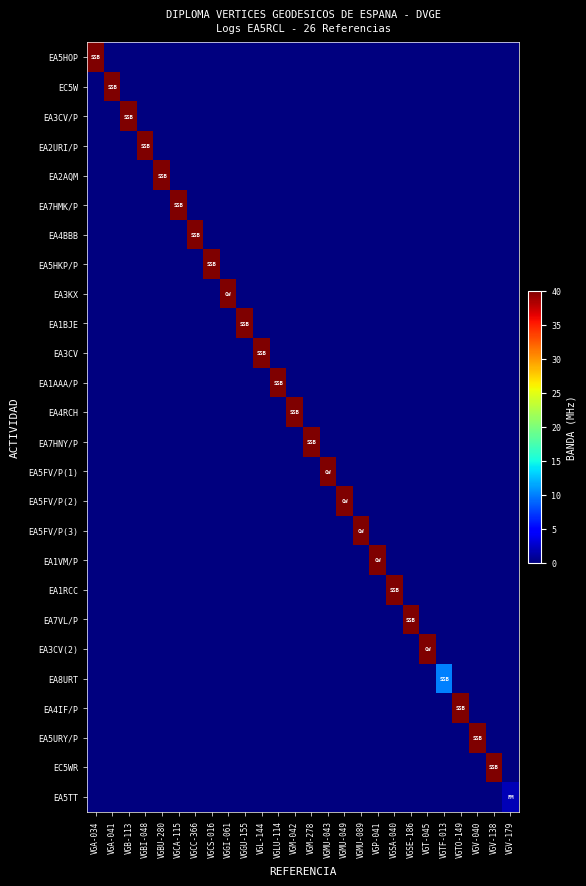

Rank the series by their maximum value, from lowest to highest.

EA5TT, EA8URT, EA5HOP, EC5W, EA3CV/P, EA2URI/P, EA2AQM, EA7HMK/P, EA4BBB, EA5HKP/P, EA3KX, EA1BJE, EA3CV, EA1AAA/P, EA4RCH, EA7HNY/P, EA5FV/P(1), EA5FV/P(2), EA5FV/P(3), EA1VM/P, EA1RCC, EA7VL/P, EA3CV(2), EA4IF/P, EA5URY/P, EC5WR